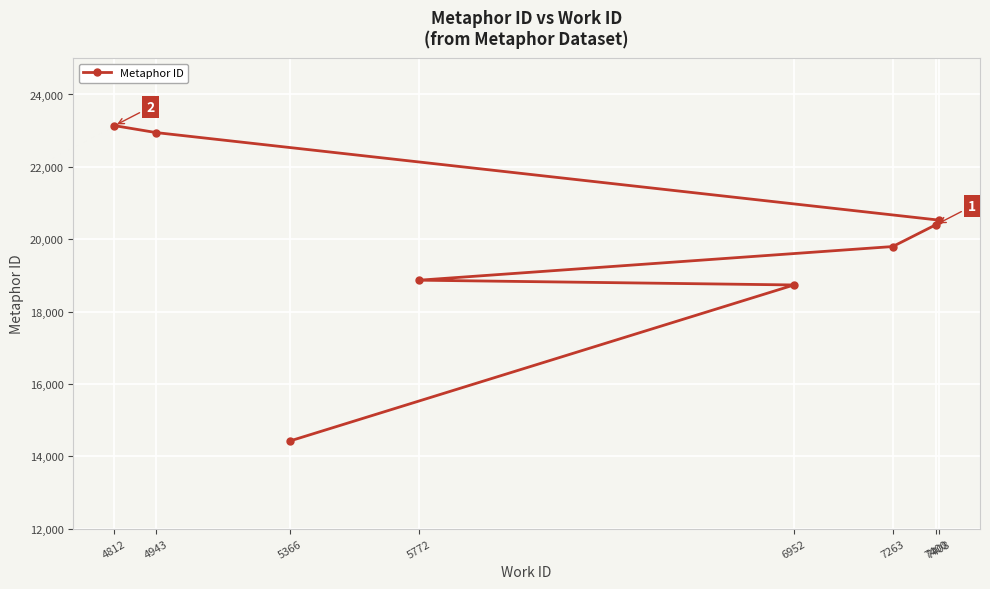

How many lines are shown in the chart?

1